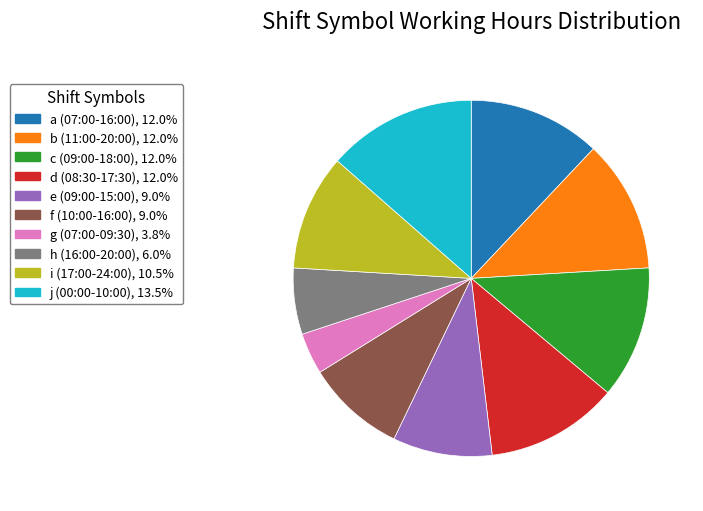

Does any single category account for the majority?

No